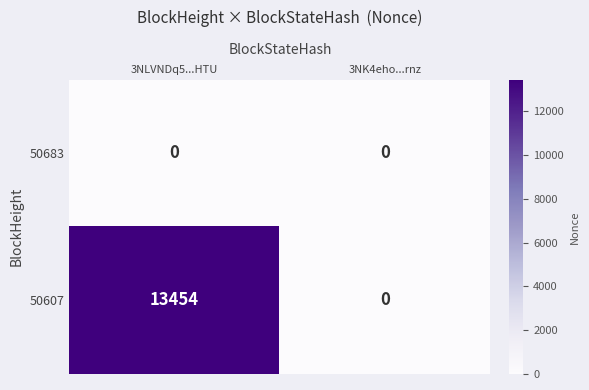

List the series in order of their overall mean, highest first.

50607, 50683